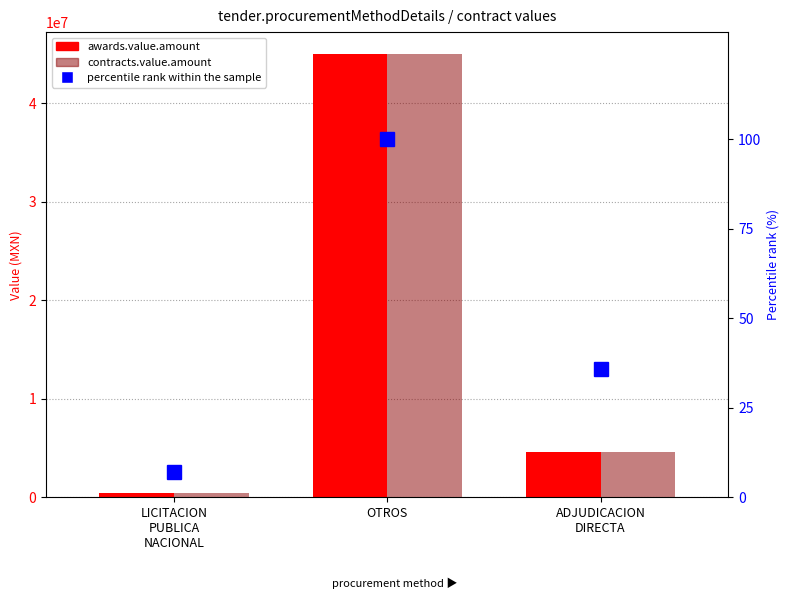

List the labels in order of awards.value.amount value, smallest first.

LICITACION
PUBLICA
NACIONAL, ADJUDICACION
DIRECTA, OTROS